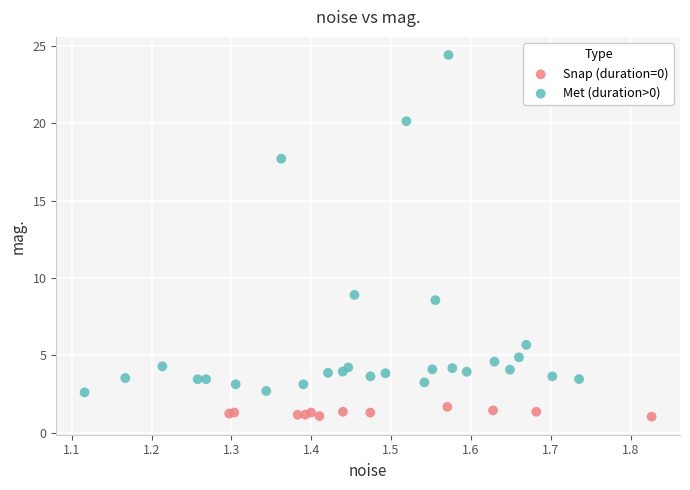

Which series has the largest Y range (max minus min)?

Met (duration>0)